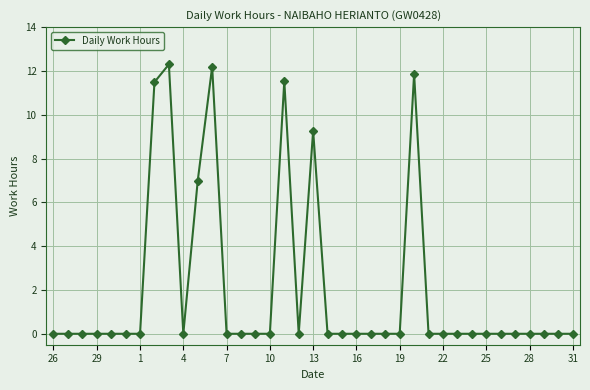

True or false: the data has more than 1 interior local peaks.

True